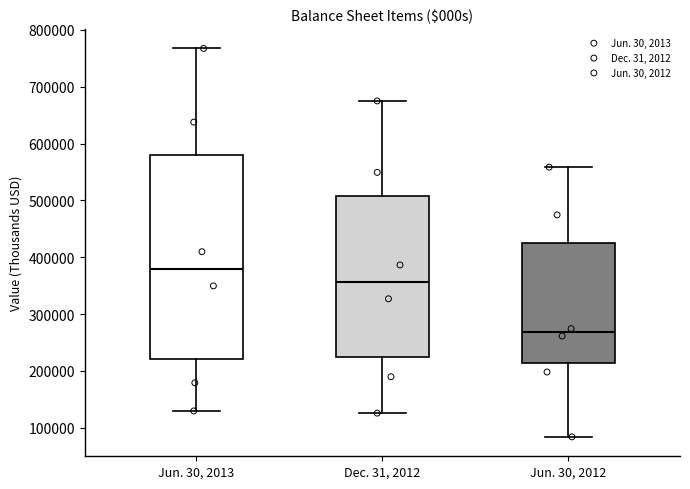

Where does the median line of the box for Jun. 30, 2013 sit on the y-axis? The values are not printed on the chart, so give them approximately, as read against the axis.

380000